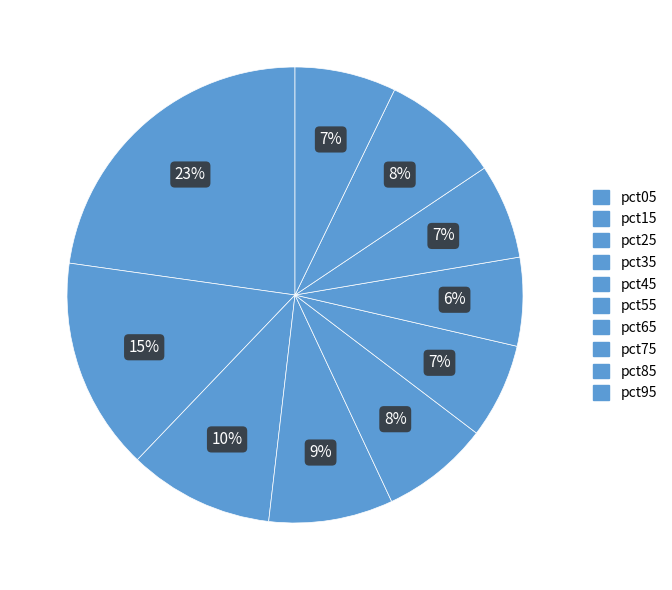

Rank the categories by value from highest to lowest.

pct05, pct15, pct25, pct35, pct85, pct45, pct95, pct55, pct75, pct65